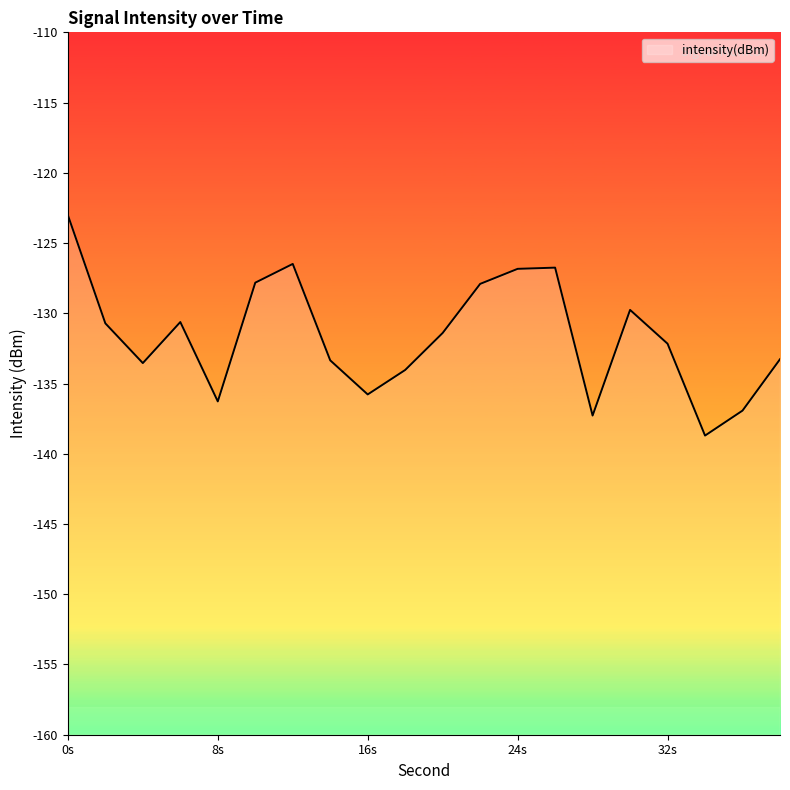

What is the difference between the second highest and minimum values?

12.2